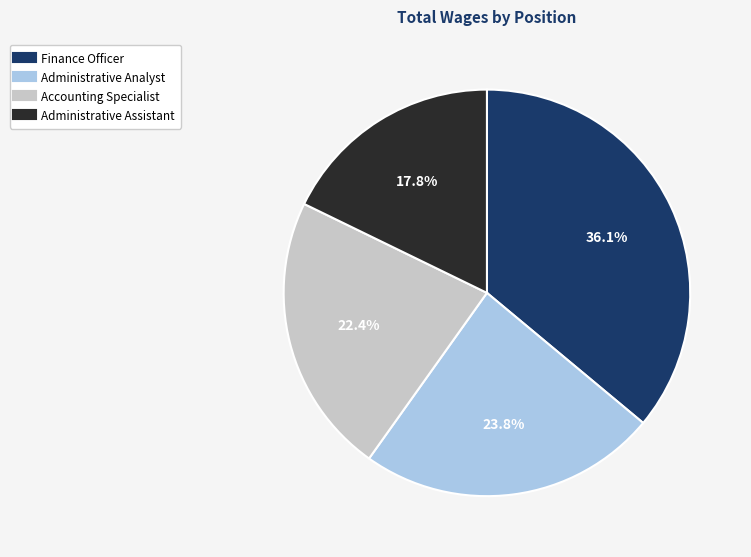

How many slices are in this pie chart?

4